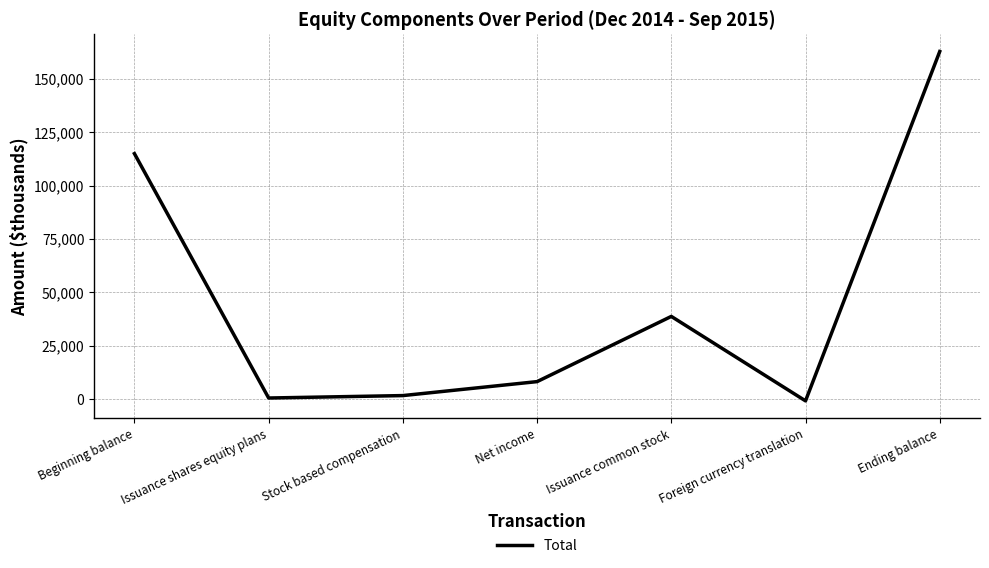

How many interior local valleys (lower than both neighbors) does the data have?

2